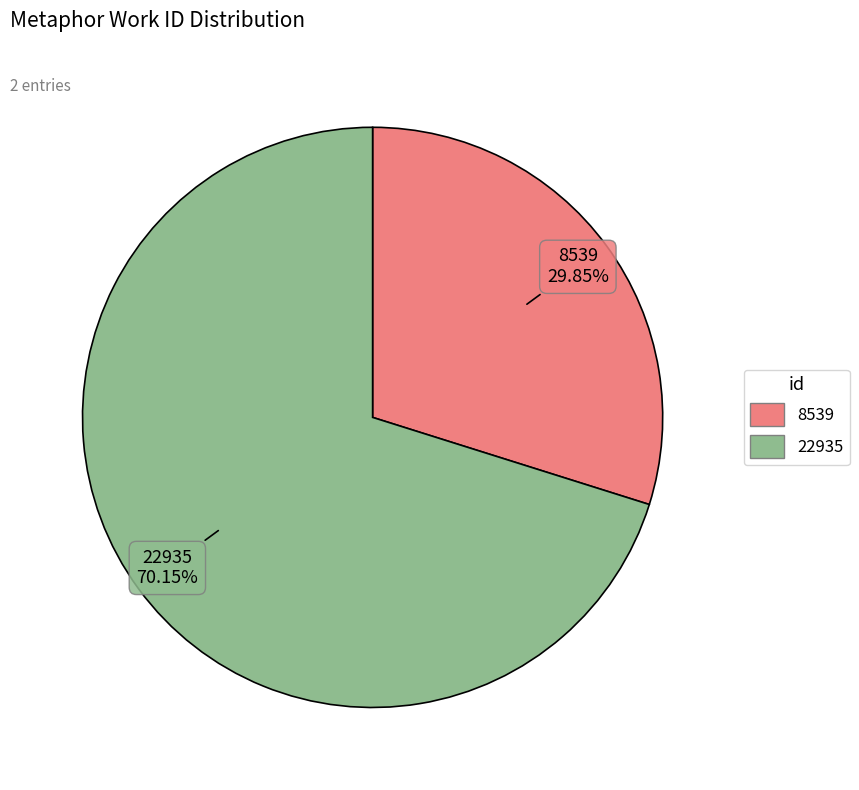

Combined, what portion of the pie is 8539 and 22935?

100.0%